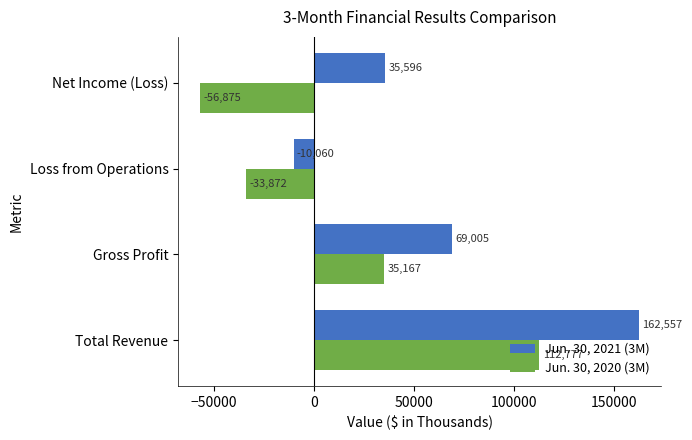

List the labels in order of Jun. 30, 2021 (3M) value, largest first.

Total Revenue, Gross Profit, Net Income (Loss), Loss from Operations